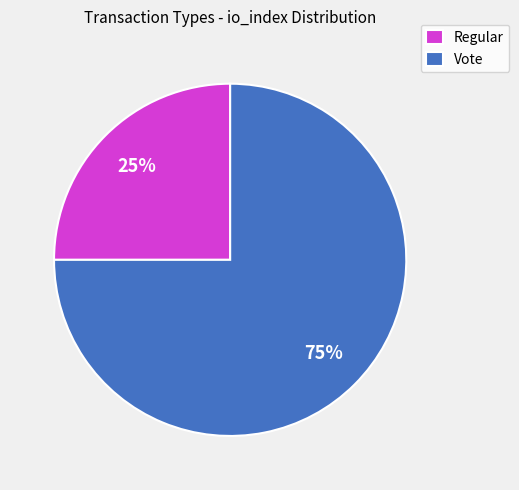

Which has a higher value, Vote or Regular?

Vote